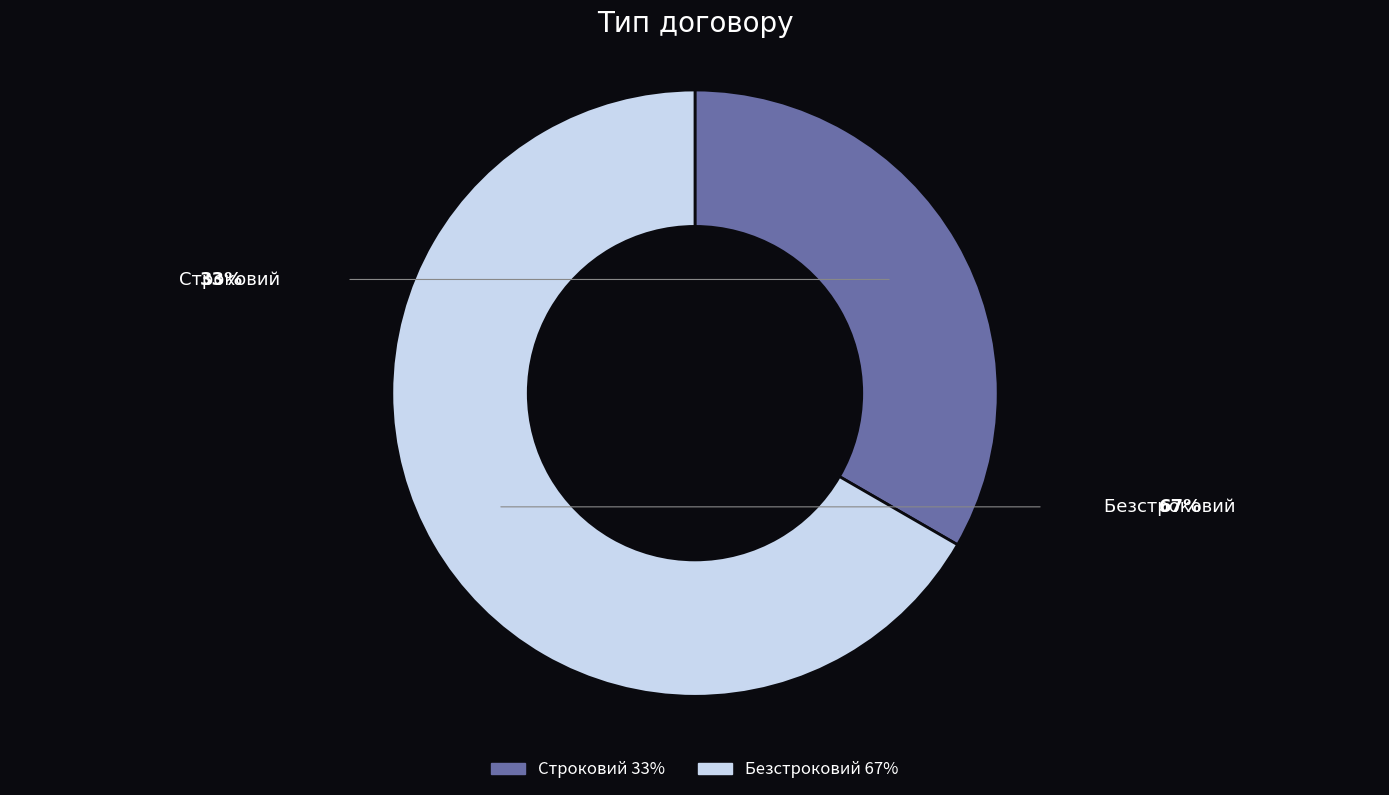

Which slice is the largest?

Безстроковий